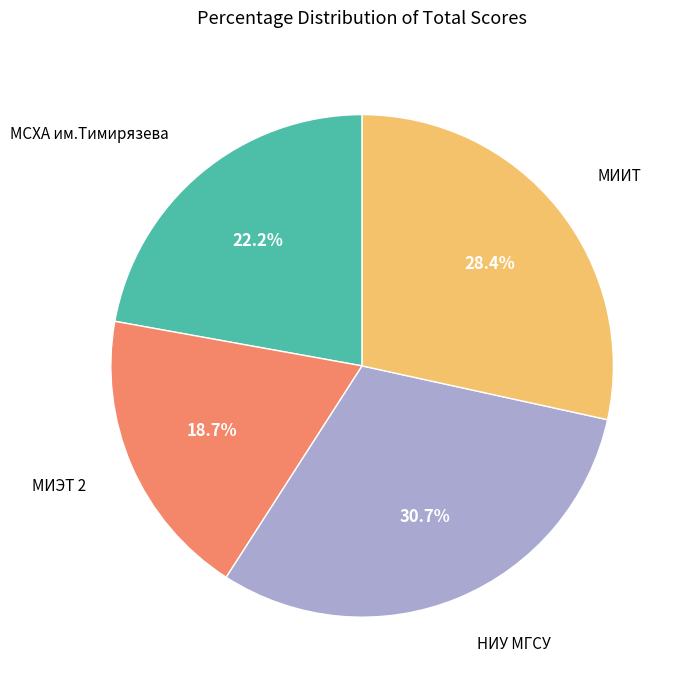

Count the number of slices in the pie.

4